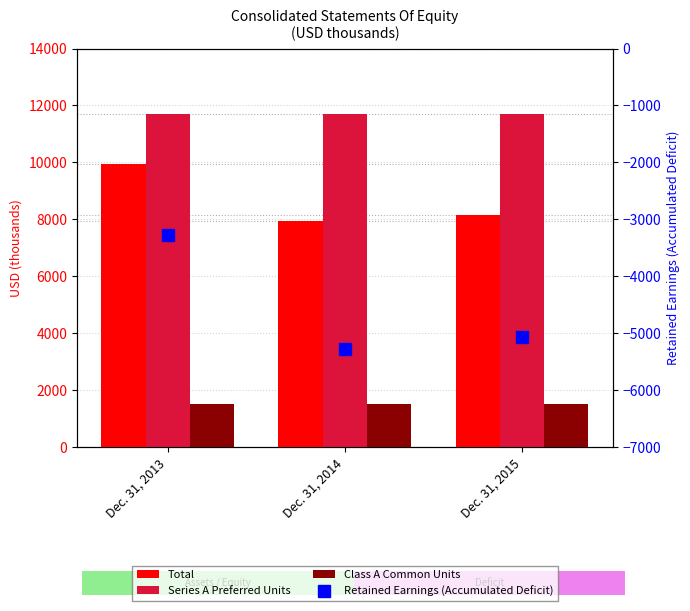

Is it true that Class A Common Units equals 654 at Dec. 31, 2015?

False